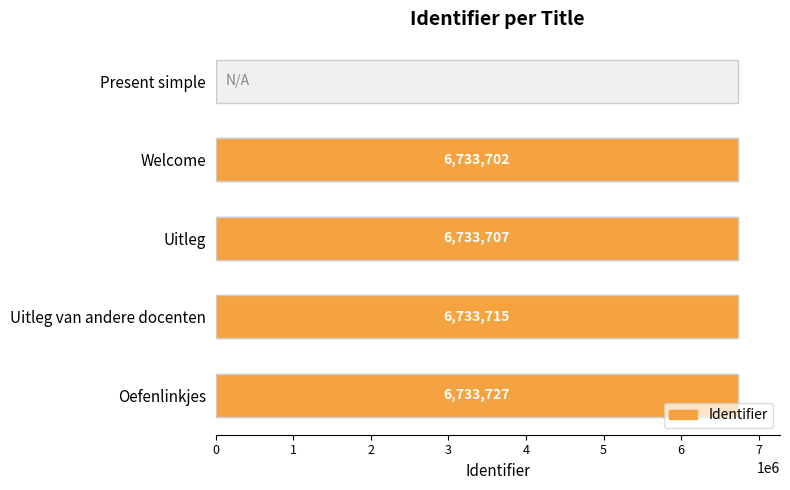

Between Oefenlinkjes and Present simple, which is larger?

Oefenlinkjes